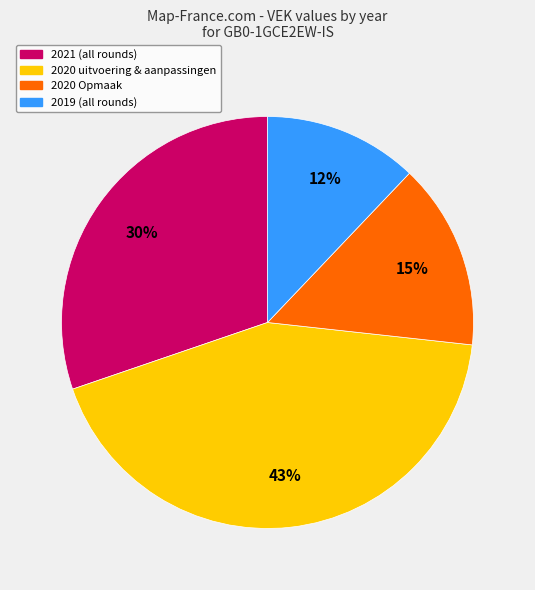

Does any single category account for the majority?

No